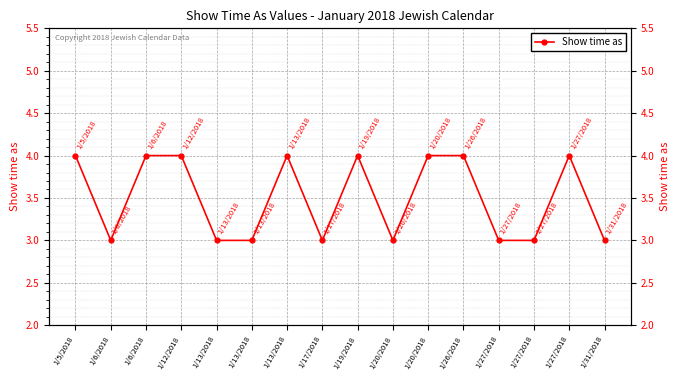

True or false: the data has more than 0 interior local peaks.

True